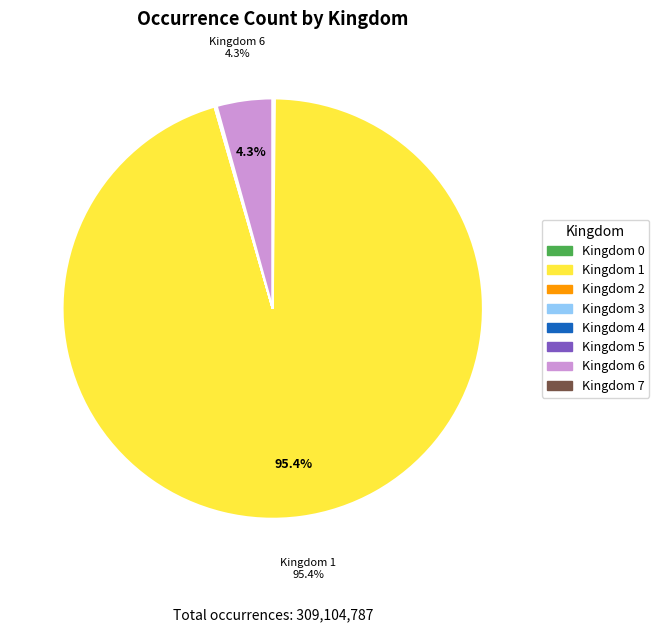

To the nearest percent, what is the difference between the largest and smallest slice percentages?

95%